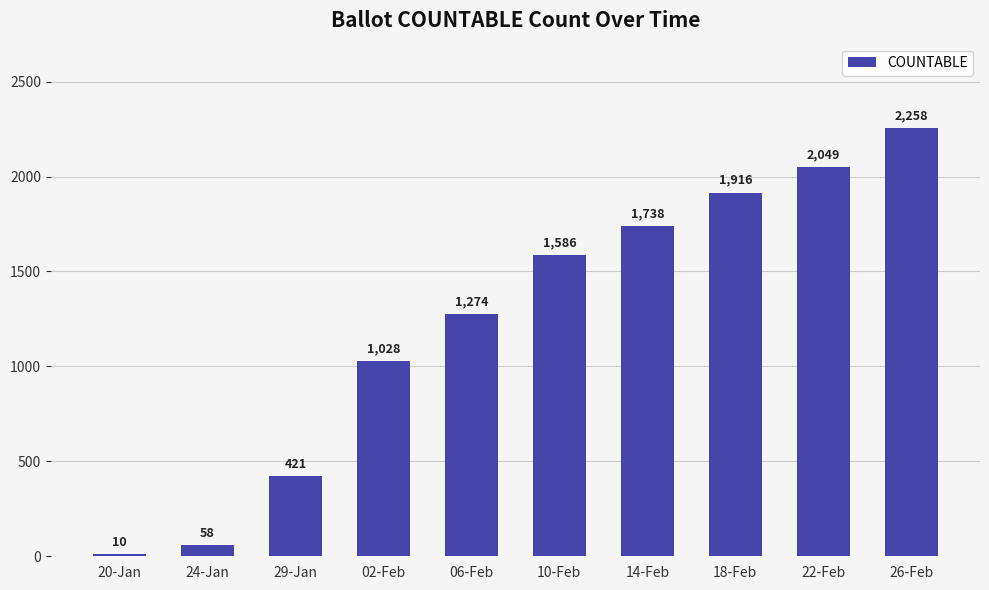

What is the minimum value shown in the chart?

10